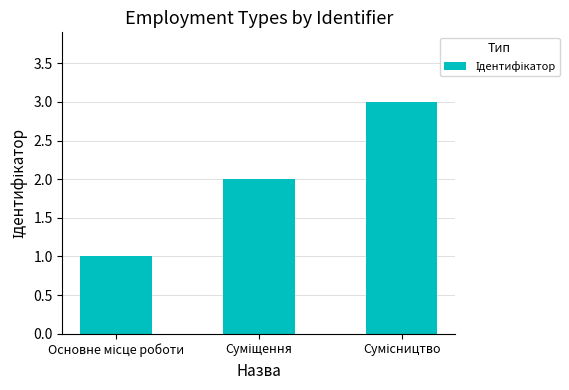

What is the greatest value displayed?

3